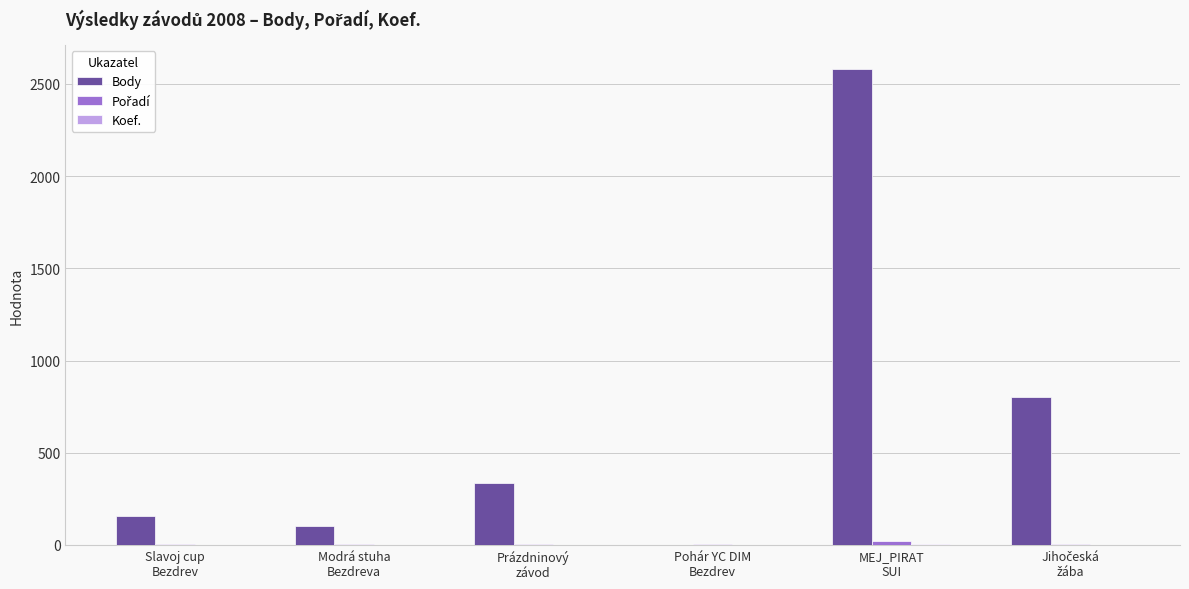

What is the sum of all Body values?

3983